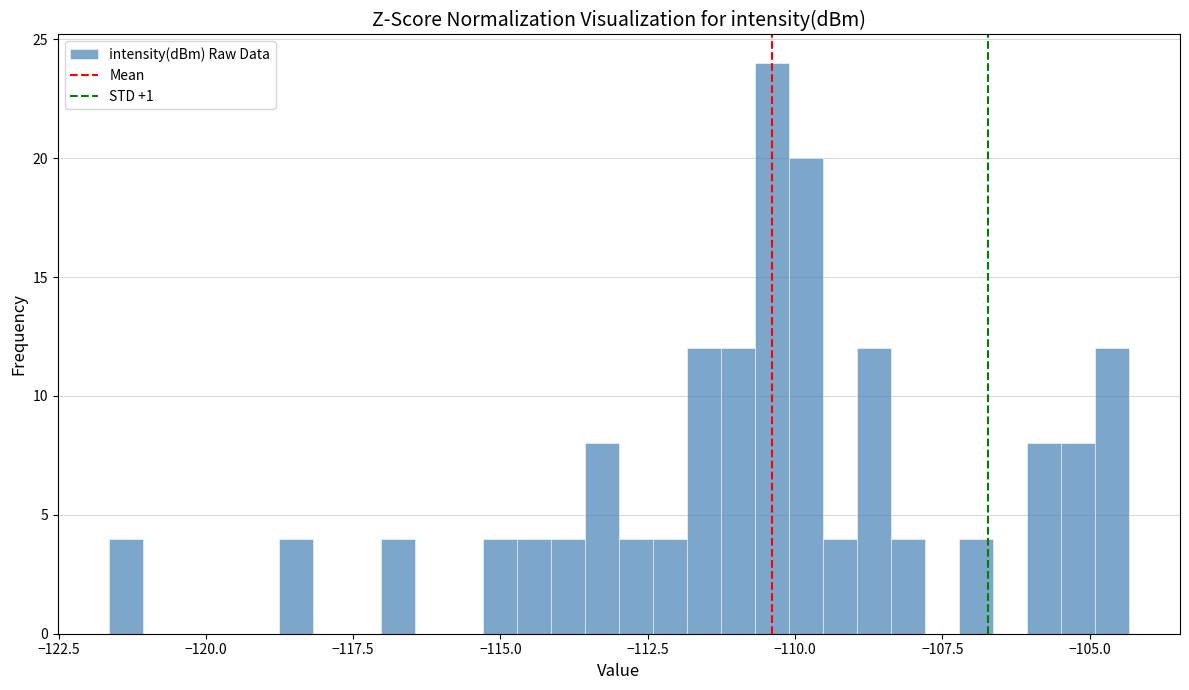

Read against the x-axis, roughly where is the centre of the tallest bar?

-110.5